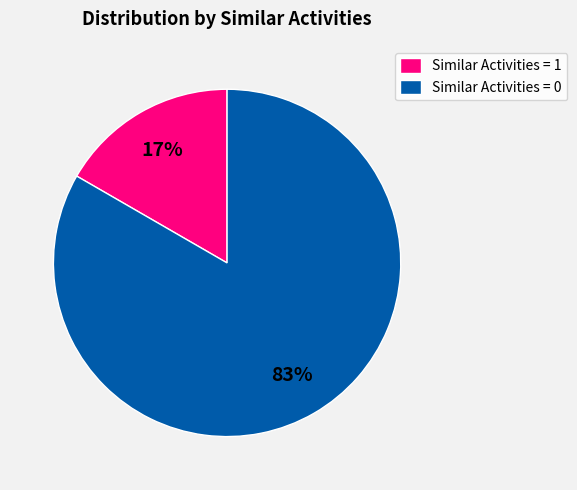

To the nearest percent, what portion does Similar Activities = 1 represent?

17%